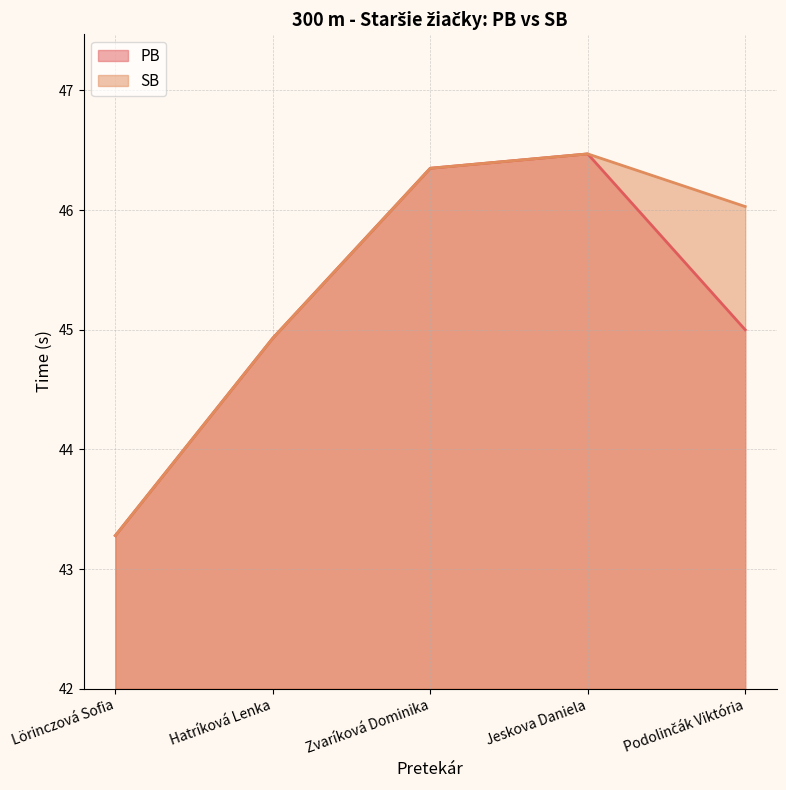

The PB series shows 46.4 at Zvaríková Dominika. True or false?

True